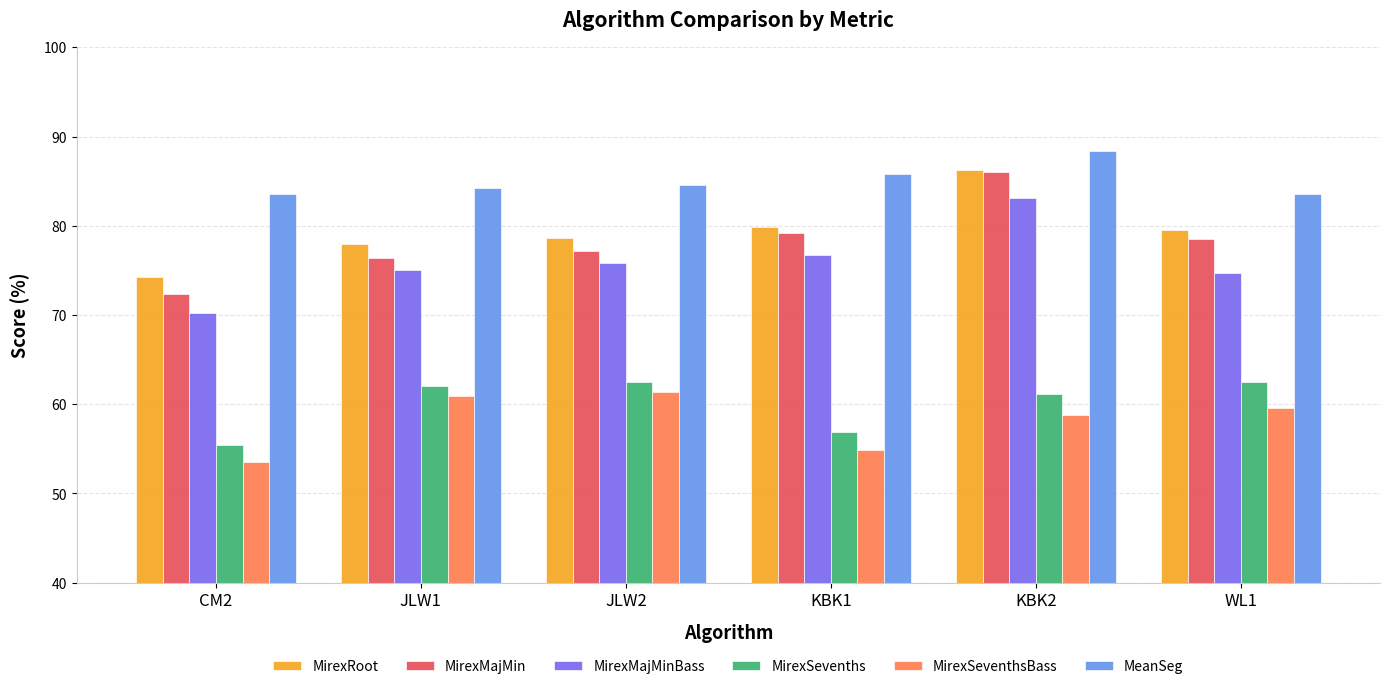

Are the bars horizontal?

No